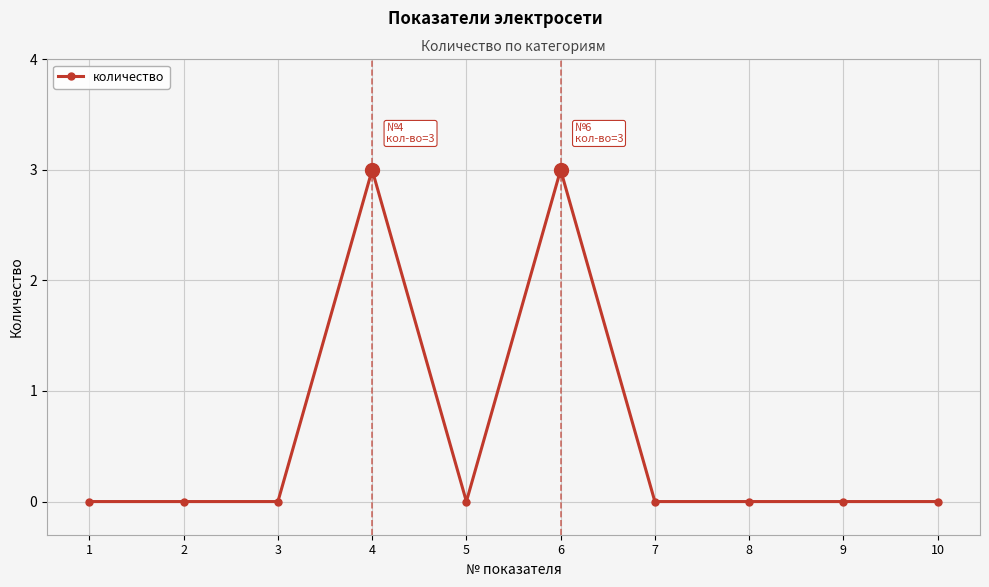

How many series are shown in this chart?

1